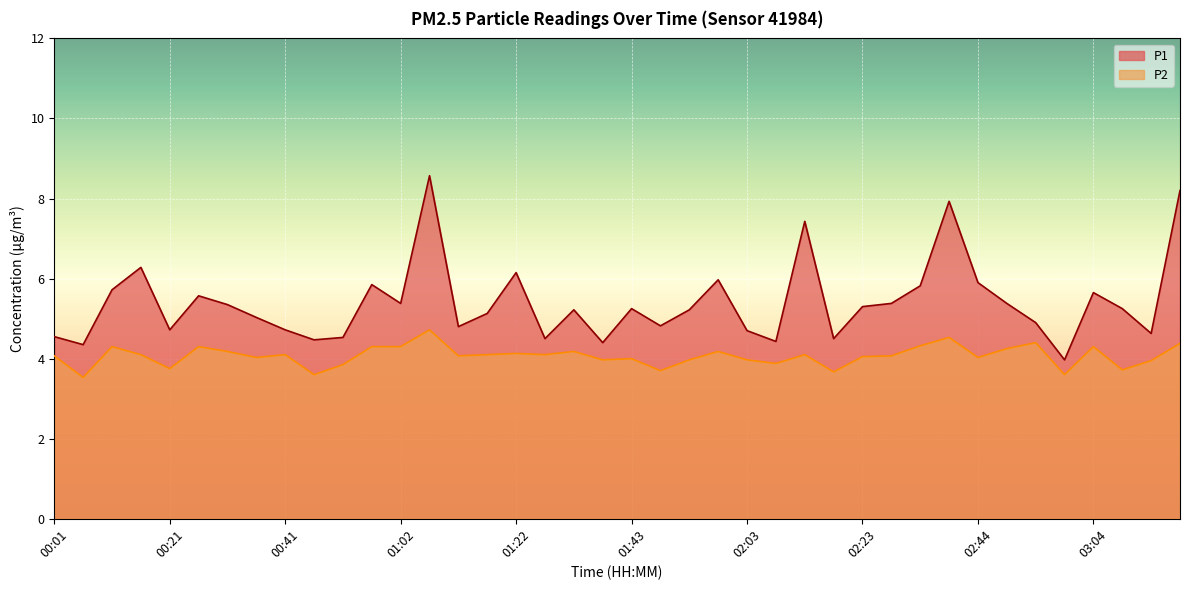

Where is the first local minimum for P1?

00:06